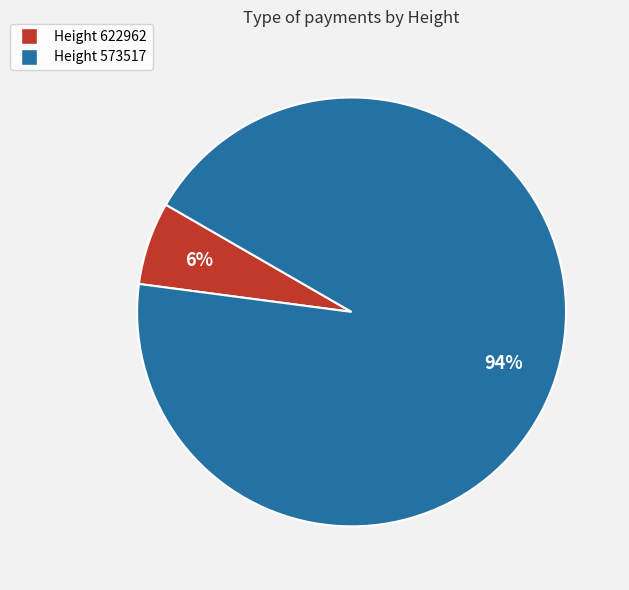

How many slices are in this pie chart?

2